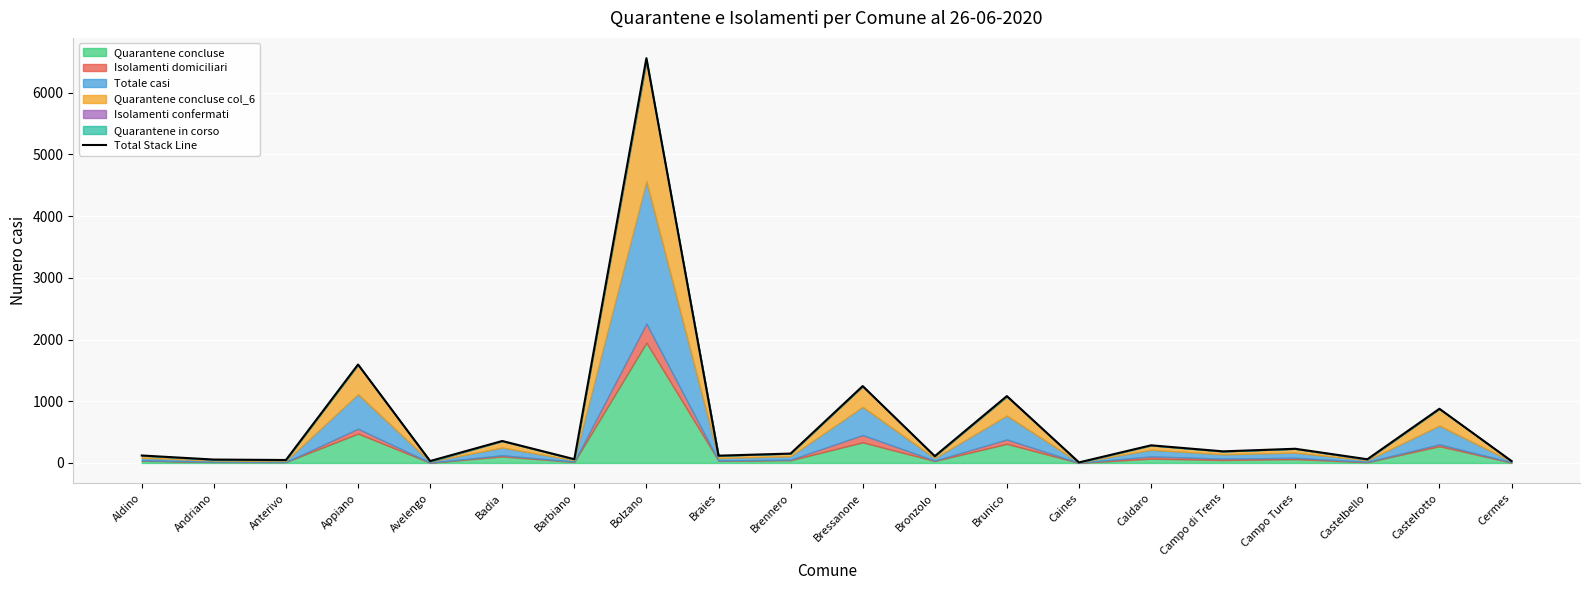

The chart shows a value of 255 at Campo di Trens. True or false?

False